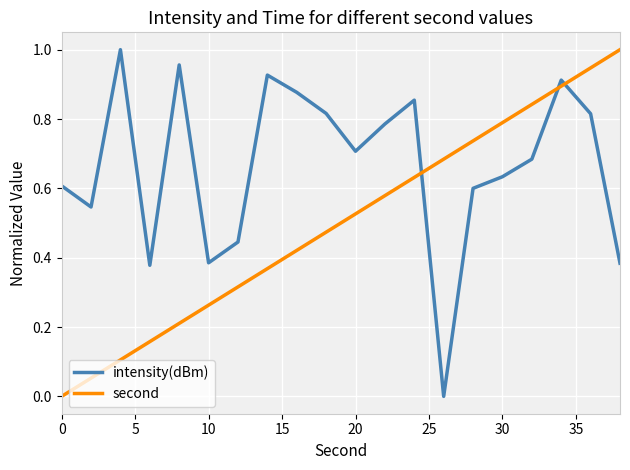

List the series in order of their overall mean, lowest first.

second, intensity(dBm)